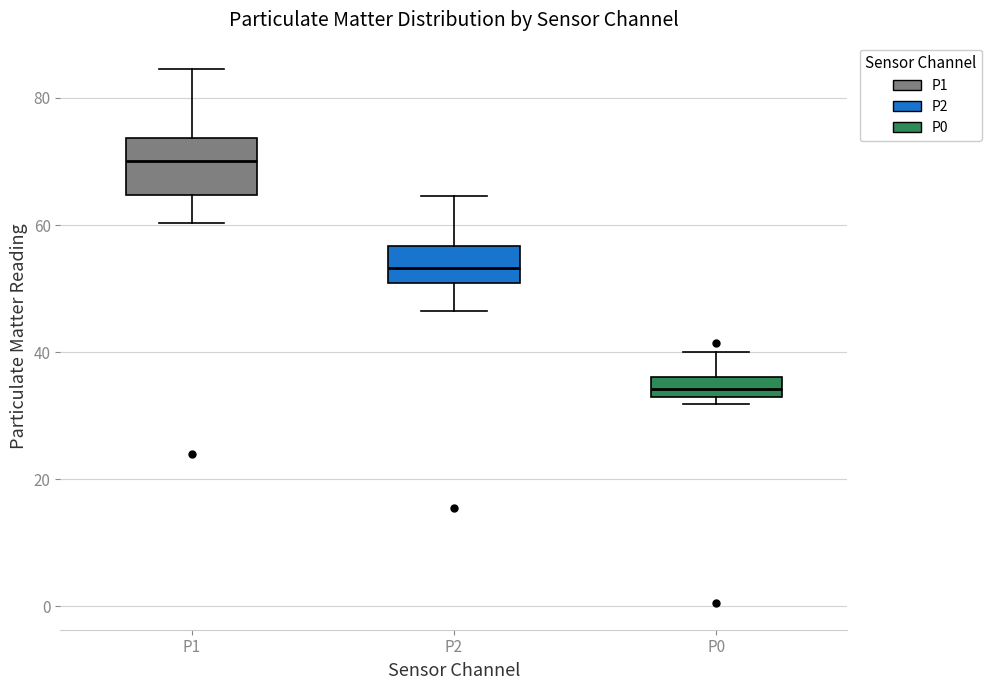

Which box has the lowest median line?

P0